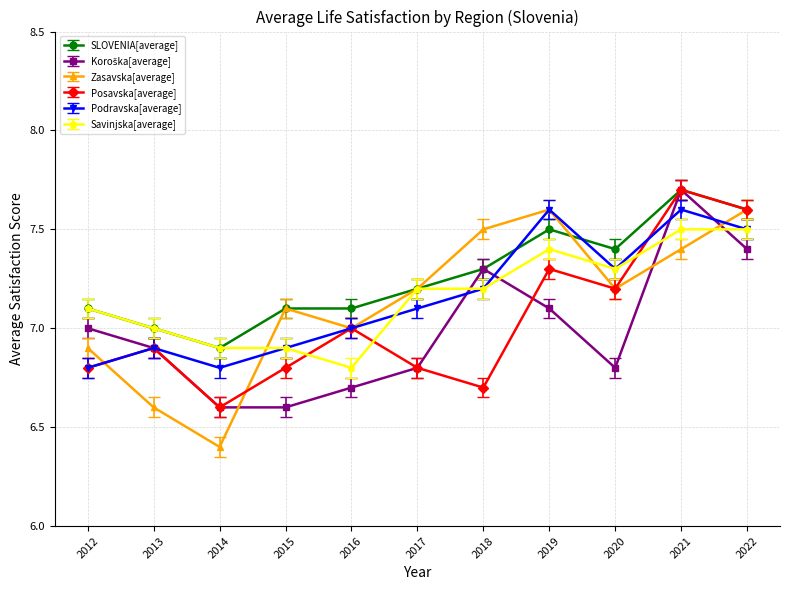

Which series ends up on top after the final intersection of Savinjska[average] and Posavska[average]?

Posavska[average]